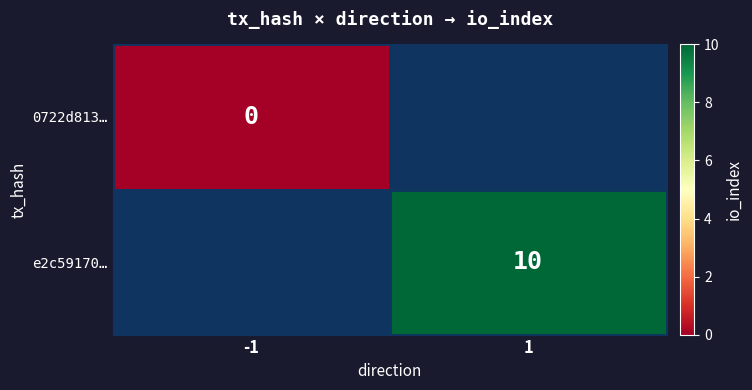

True or false: e2c59170… has a value of 6 at 1.

False